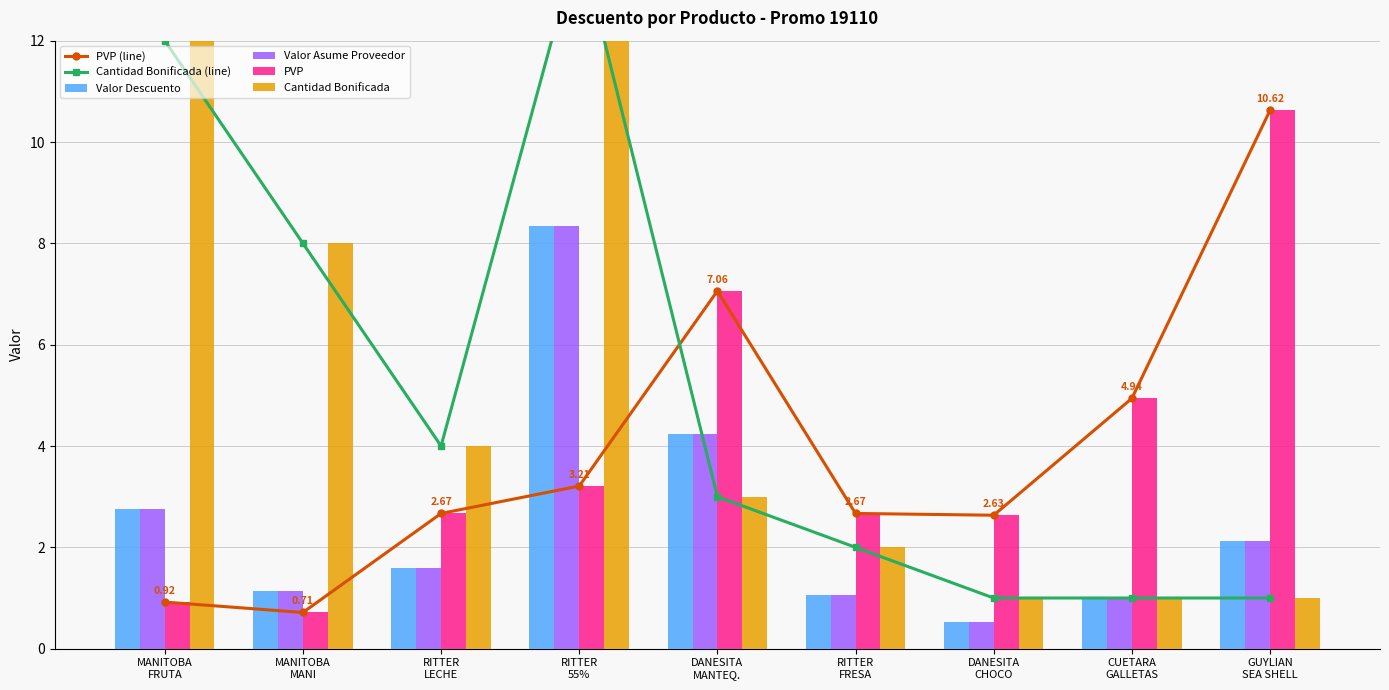

How many values in the Cantidad Bonificada (line) series are below 3?

4